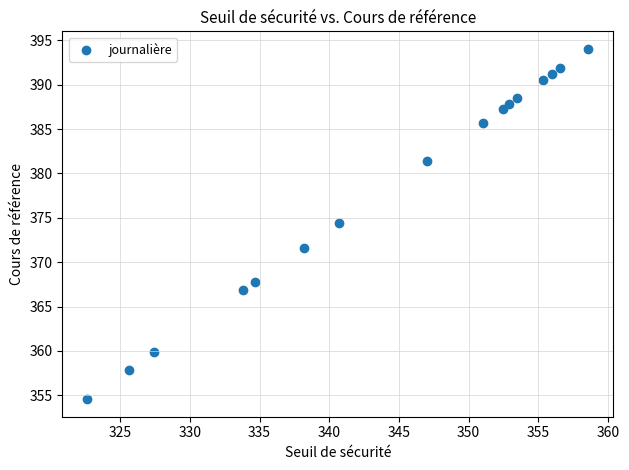

What is the range of Y values (max minus min)?

39.5